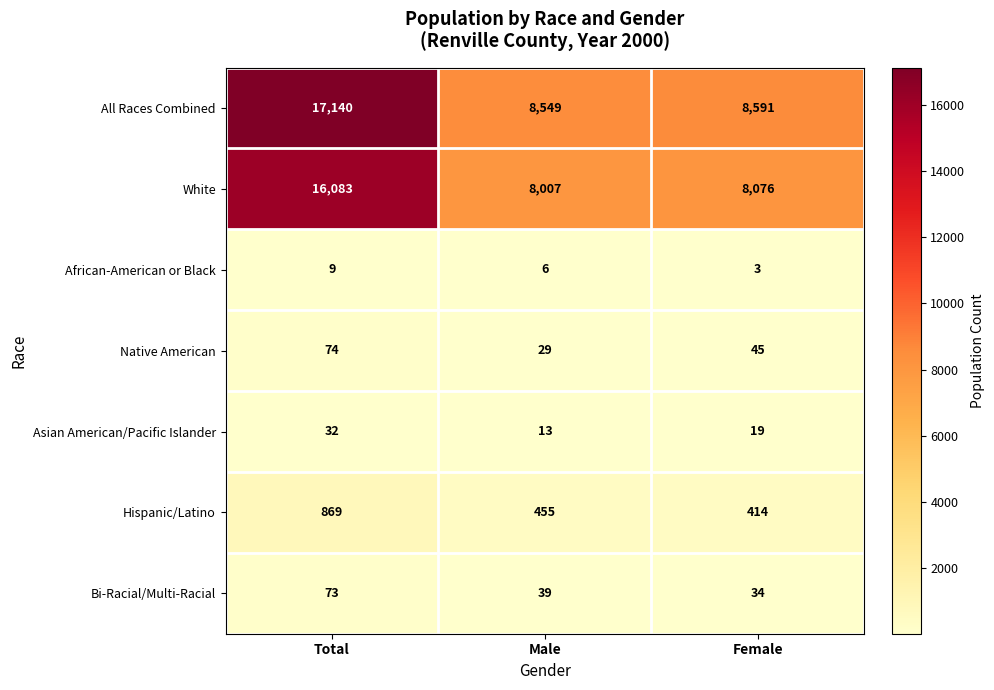

At which category is the sum across all series the highest?

Total